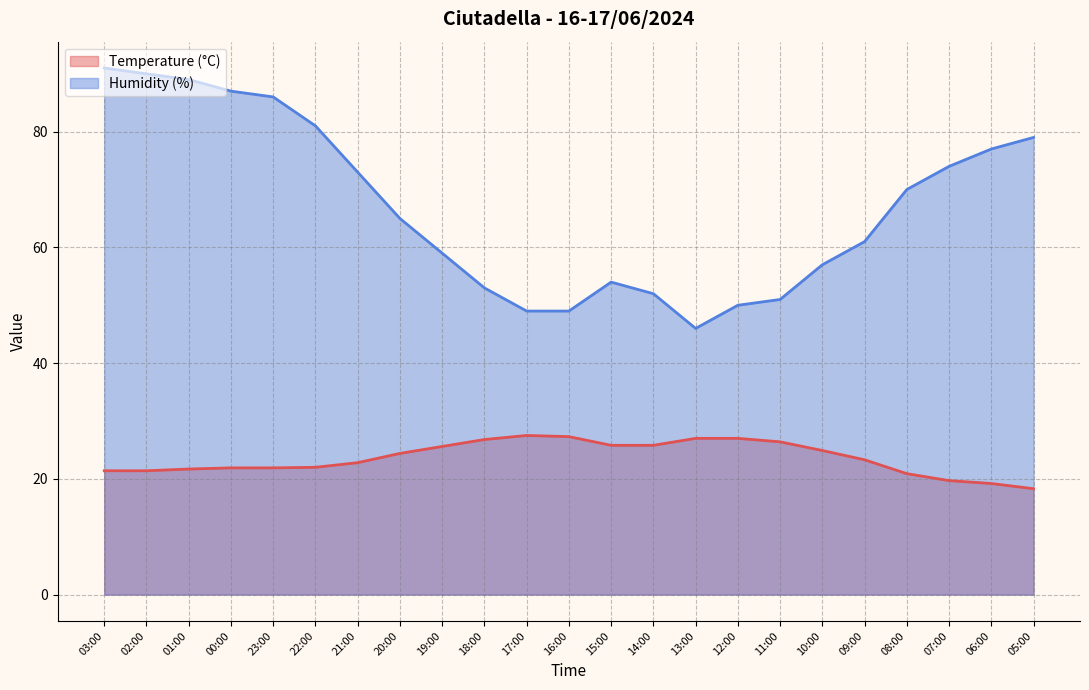

What is the approximate value of Temperature (°C) at 09:00?

23.3